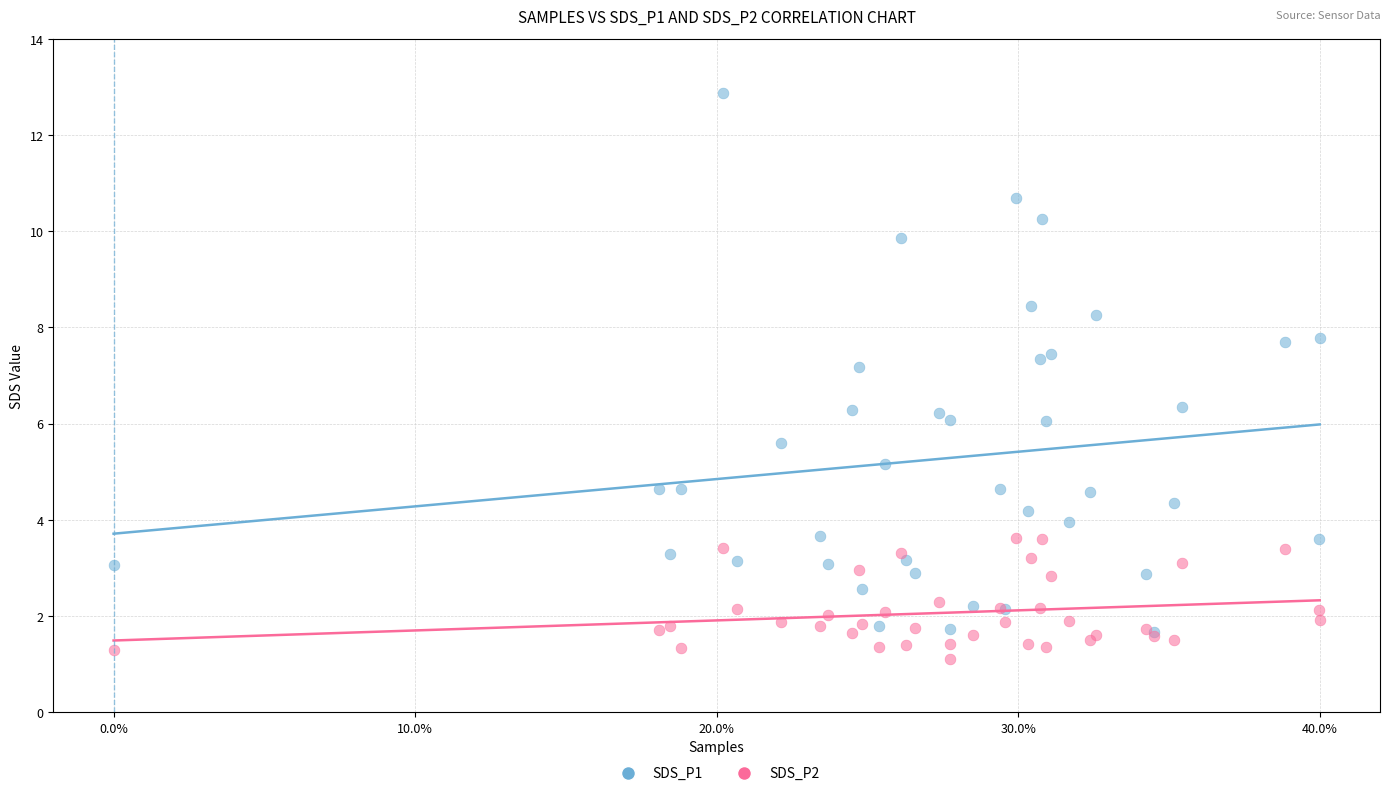

What are all the series names shown in the legend?

SDS_P1, SDS_P2